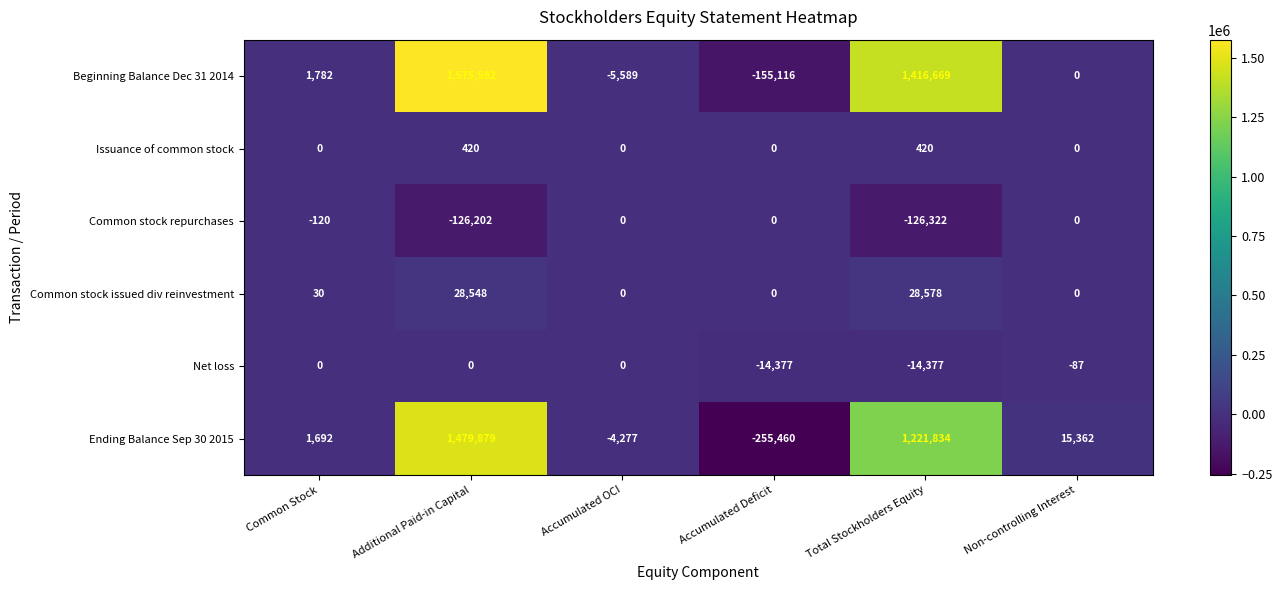

Which series has the largest range (max minus min)?

Ending Balance Sep 30 2015